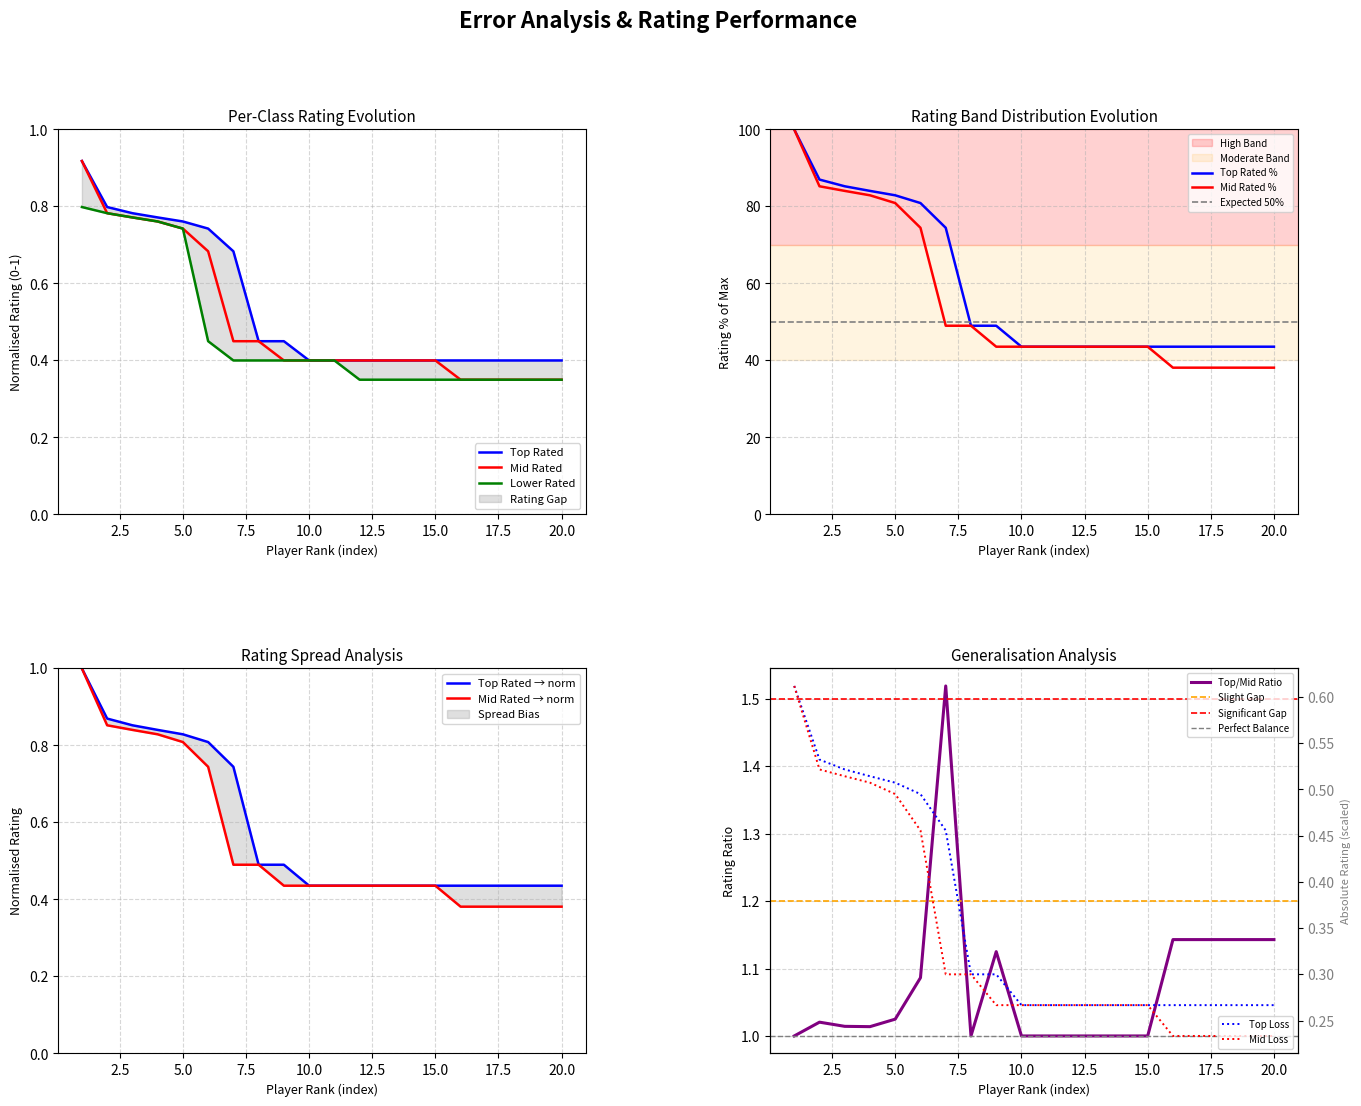

The Mid Rated series shows 1.0 at 5.0. True or false?

False